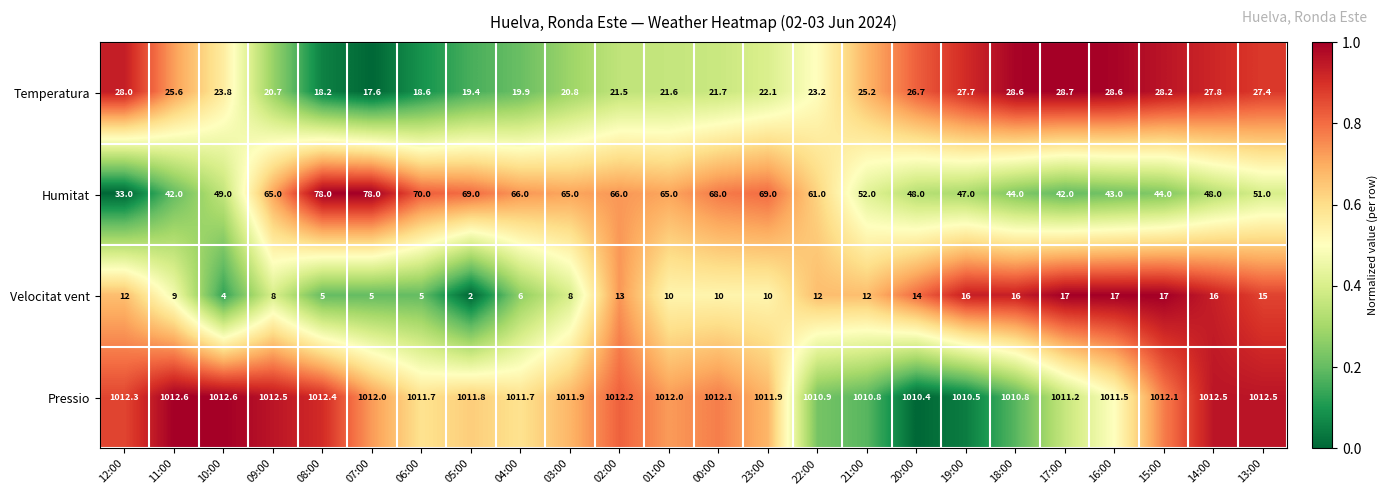

How many distinct data groups are displayed?

4